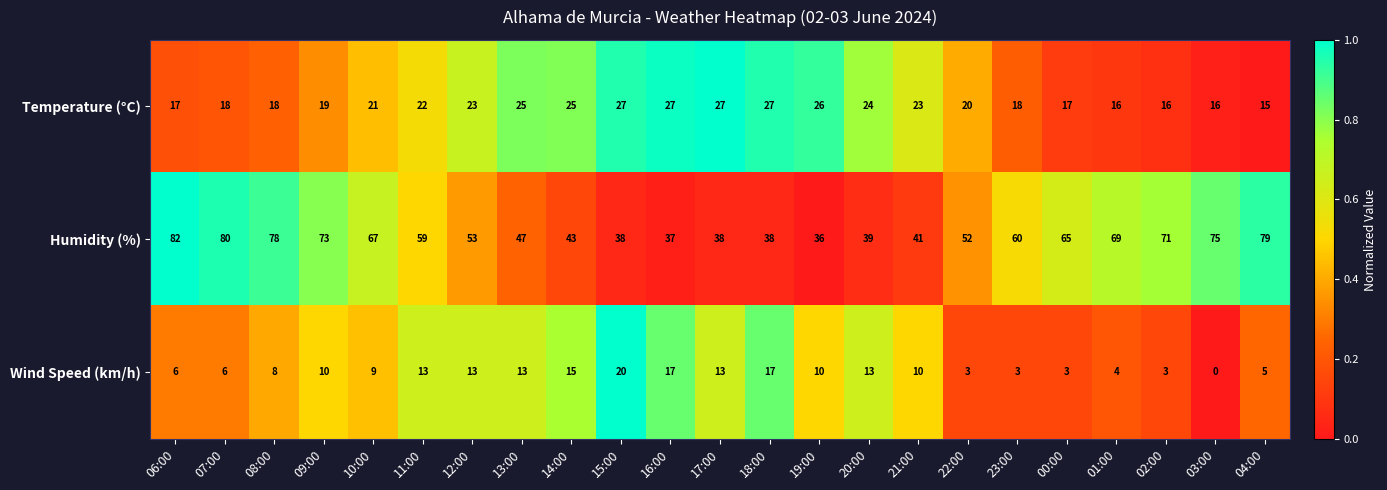

Which category has the highest value in the Wind Speed (km/h) series?

15:00